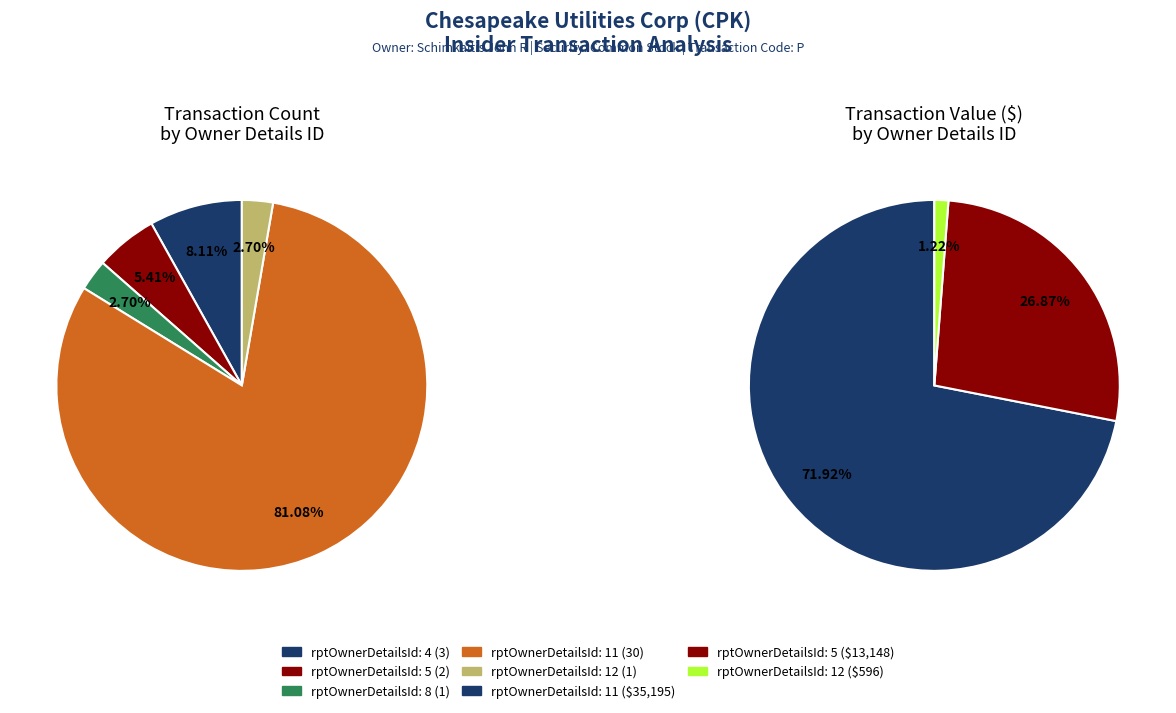

Is there a majority slice in this chart?

Yes